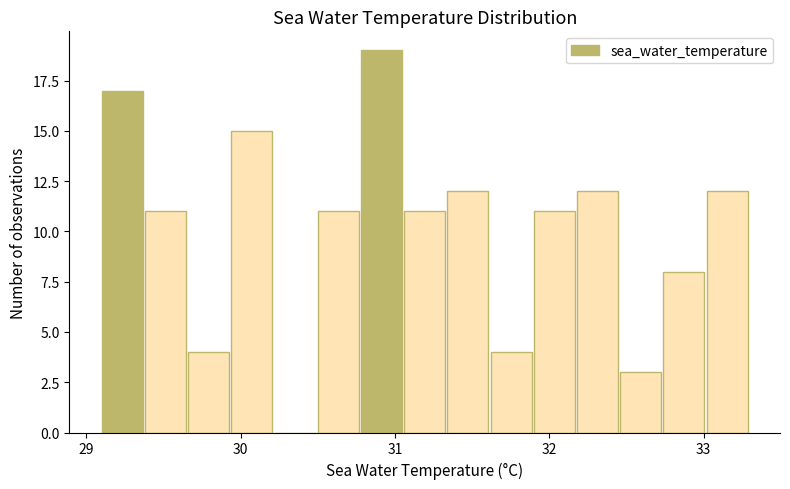

Read against the x-axis, roughly where is the centre of the tallest bar?

30.9